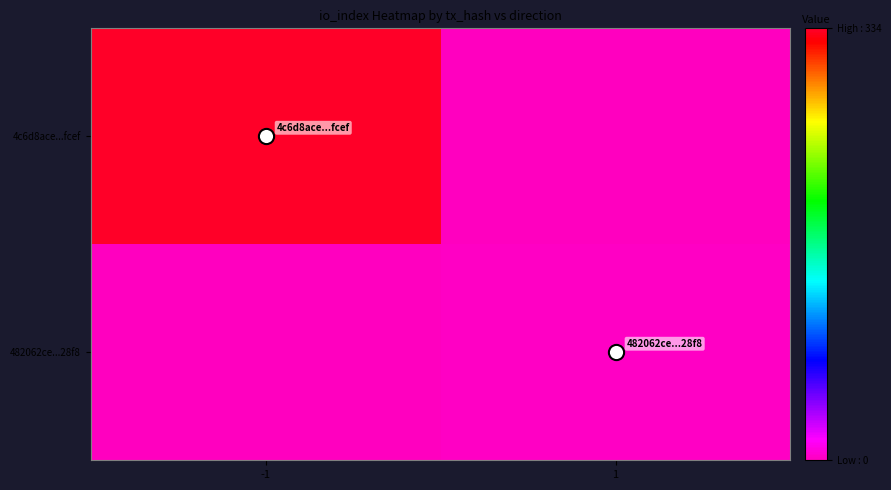

Reading right to left, extract all data points from this chart.

4c6d8ace...fcef: 1=0	-1=334
482062ce...28f8: 1=2	-1=0